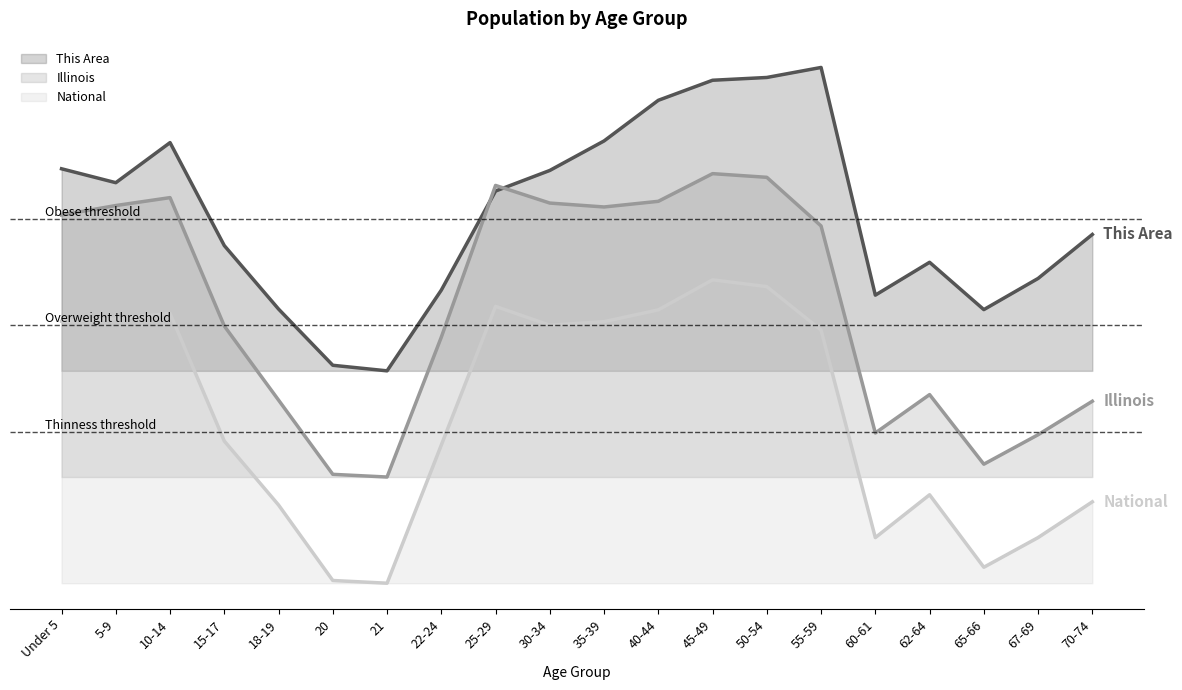

True or false: National and This Area cross at least once.

False